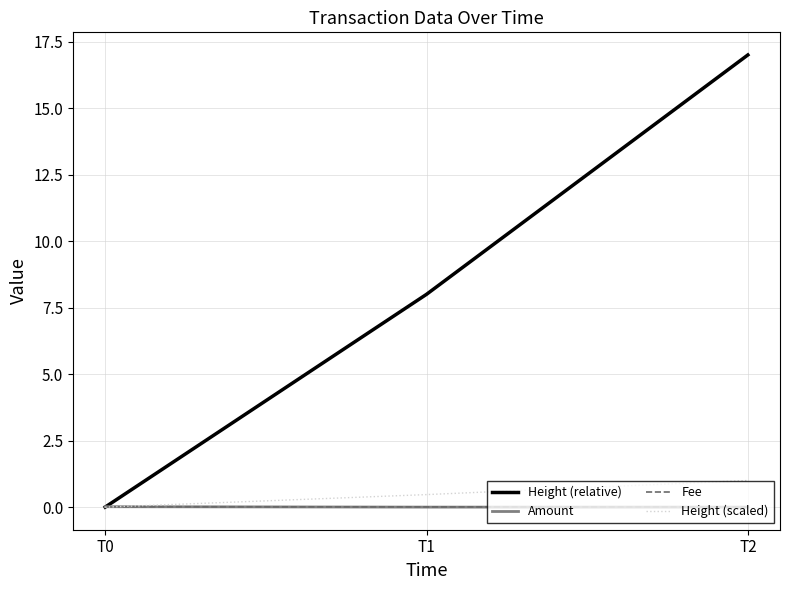

What is the maximum value shown in the chart?

17.0